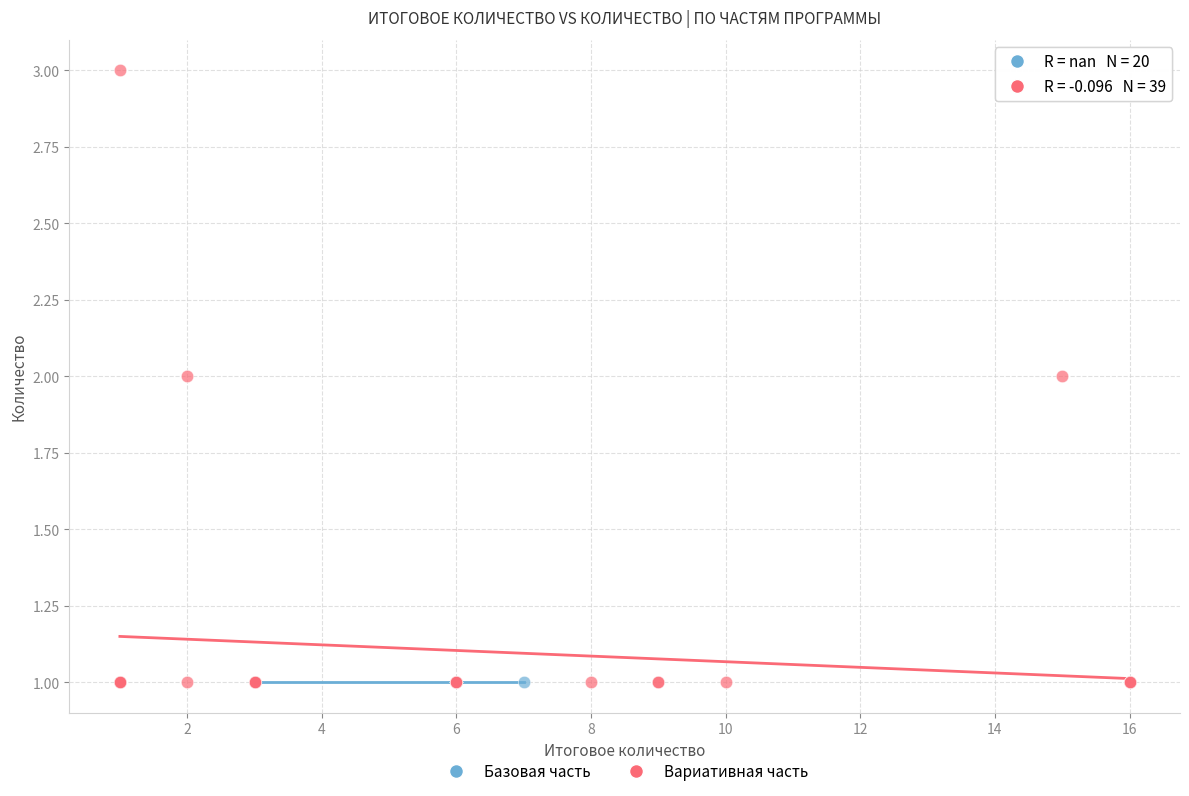

Which series reaches the maximum Y coordinate?

Вариативная часть